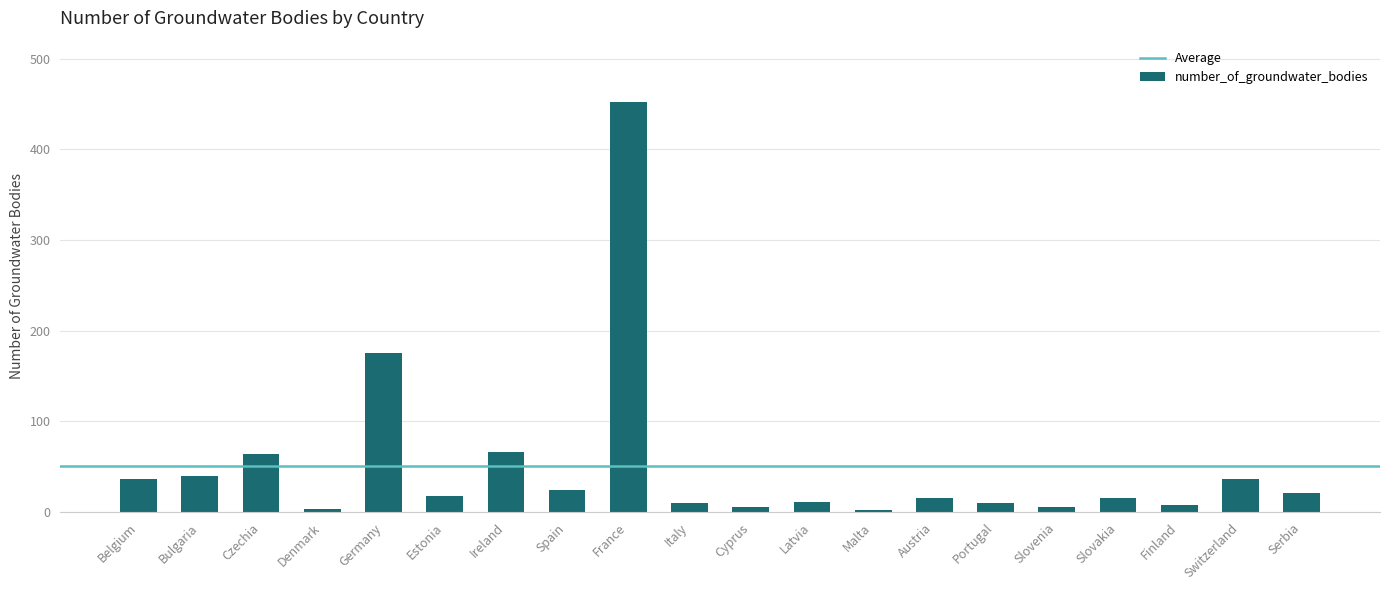

What is the difference between the values at France and Austria?

436